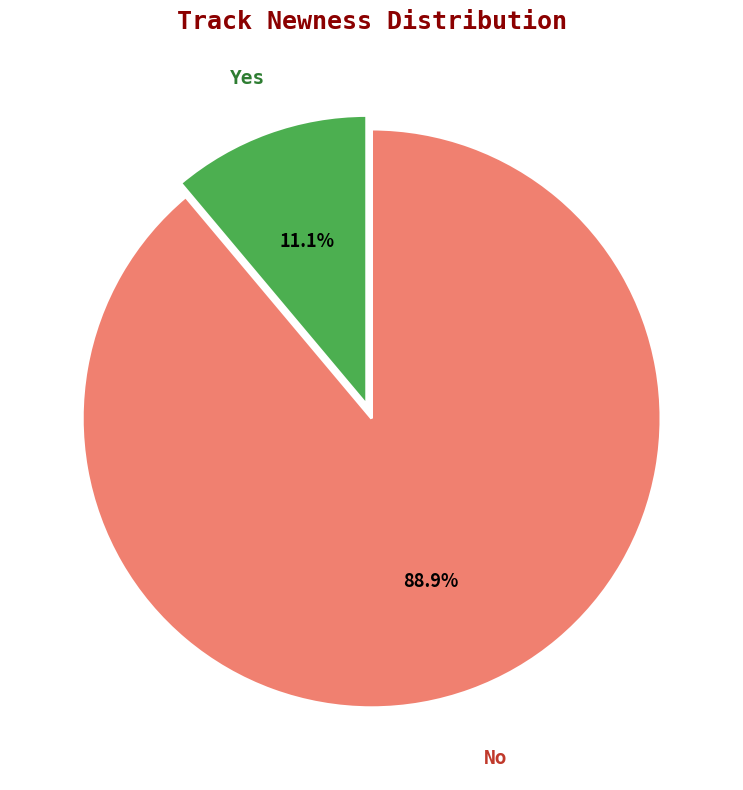

To the nearest percent, what percentage of the pie is Yes?

11%